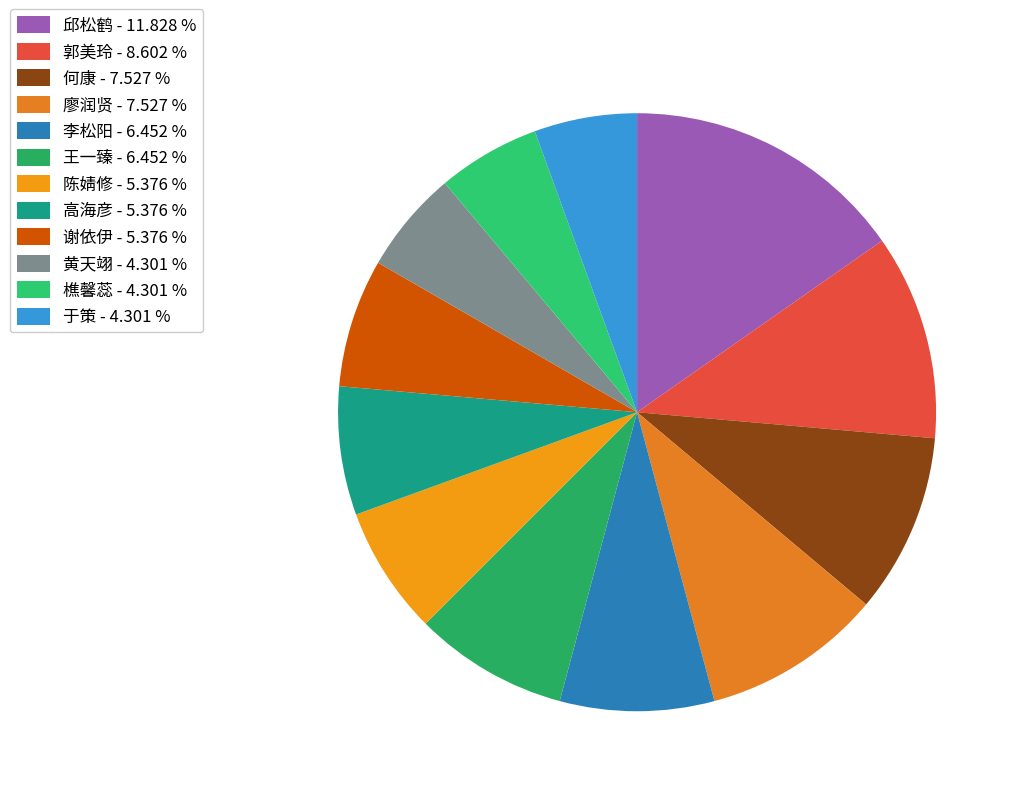

How many slices are in this pie chart?

12